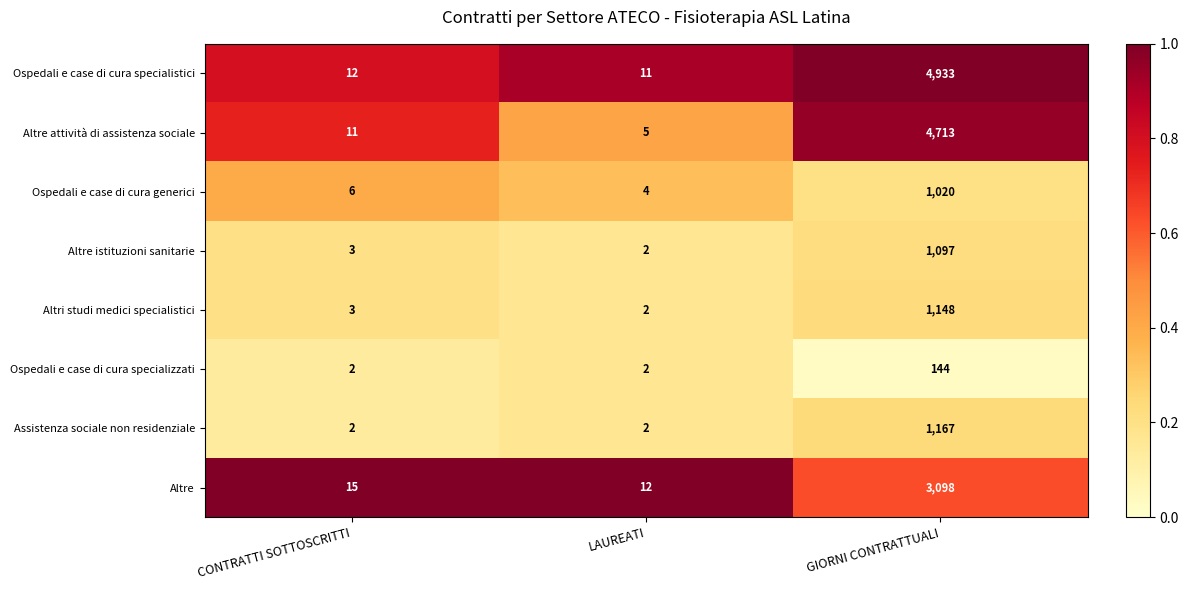

True or false: Altre istituzioni sanitarie has a value of 3 at LAUREATI.

False